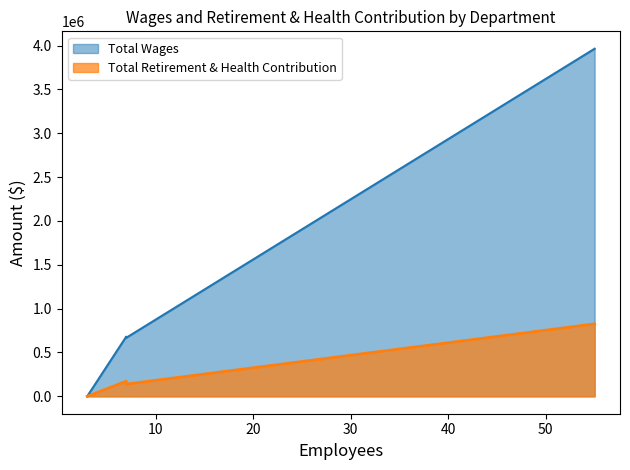

True or false: Total Wages and Total Retirement & Health Contribution cross at least once.

False